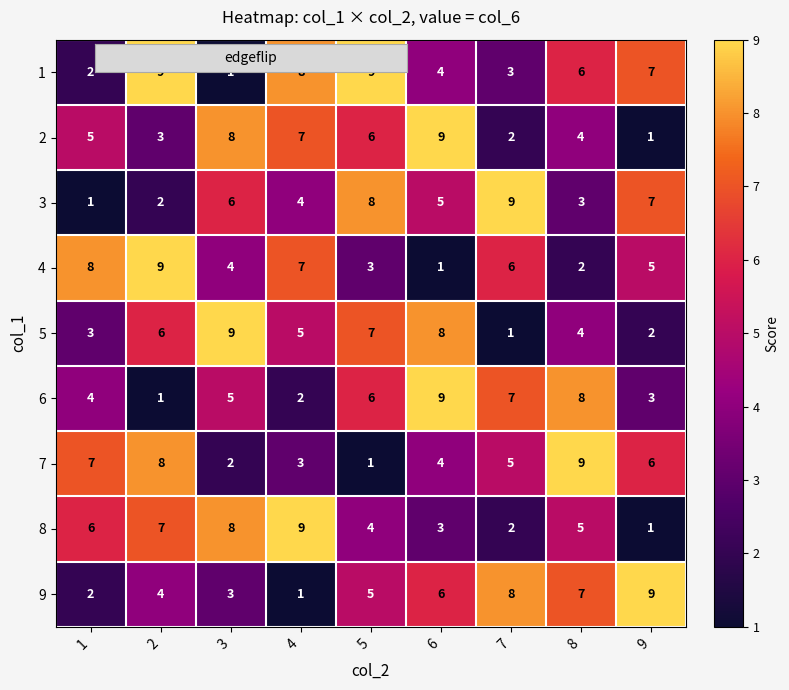

At which label is 3 closest to 5?

6